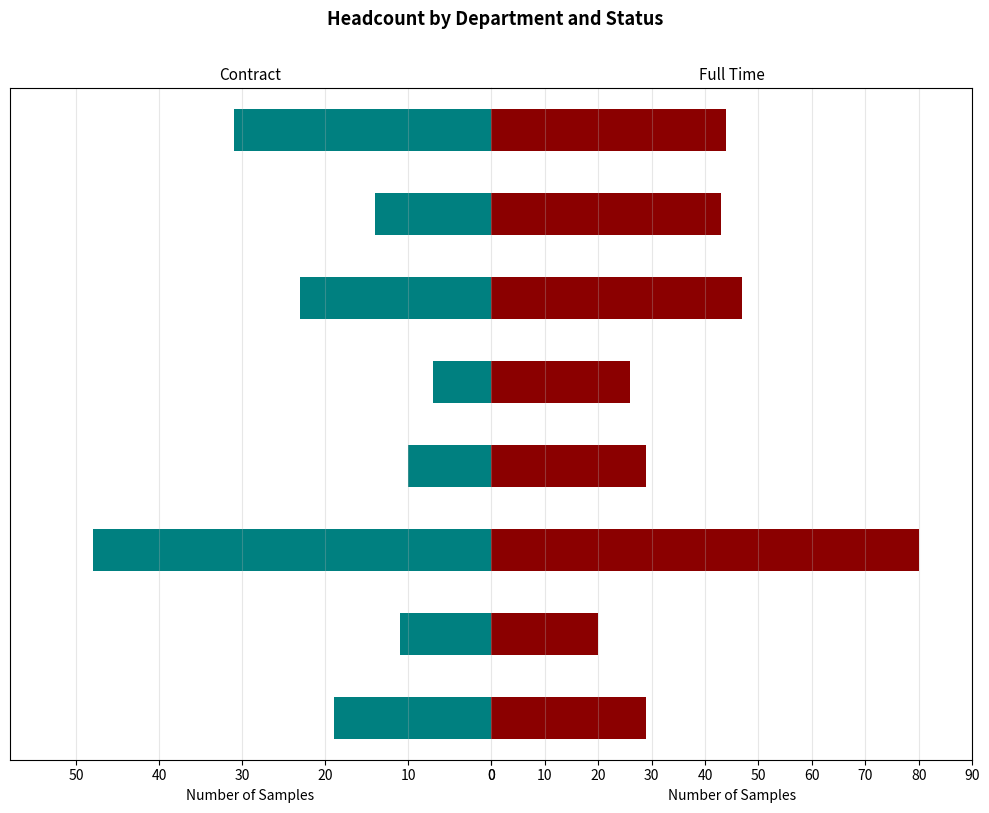

Rank the series at Process Development from highest to lowest value.

Full Time, Contract